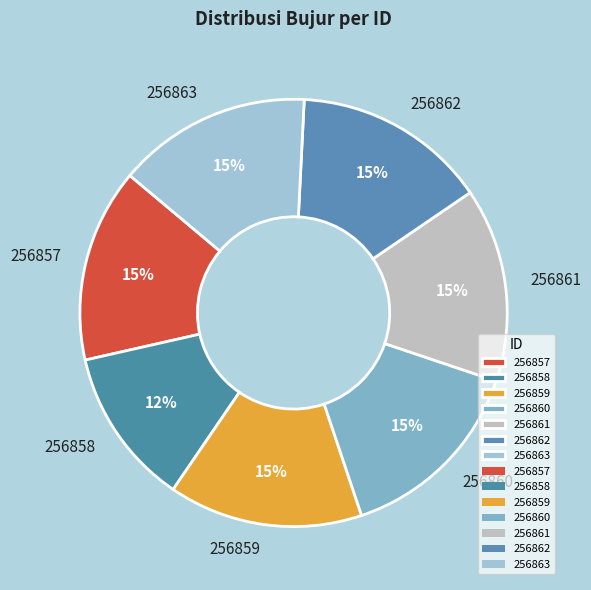

Does any single category account for the majority?

No